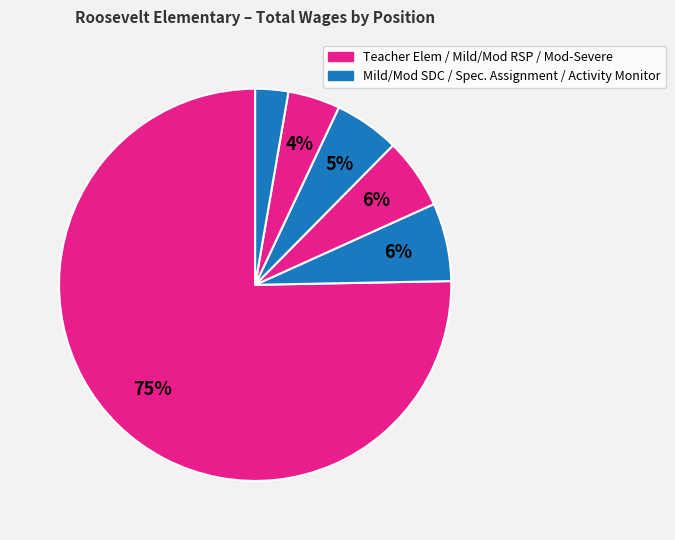

How many slices are in this pie chart?

6